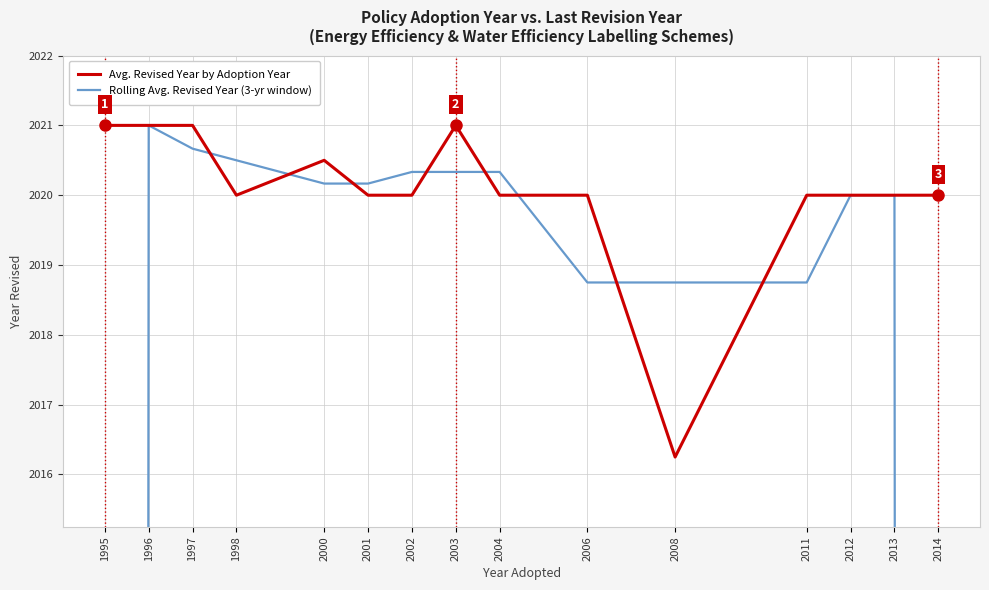

Where is the first local maximum for Rolling Avg. Revised Year (3-yr window)?

1996